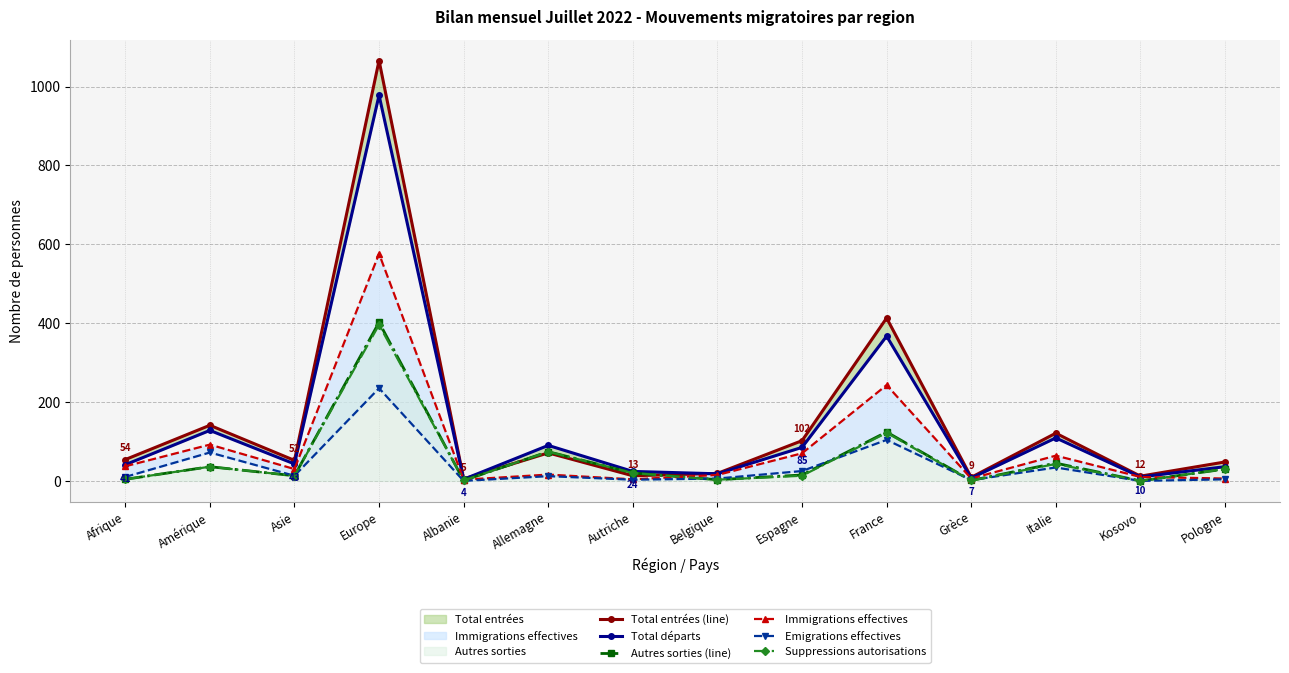

Which category has the highest value across all series?

Europe